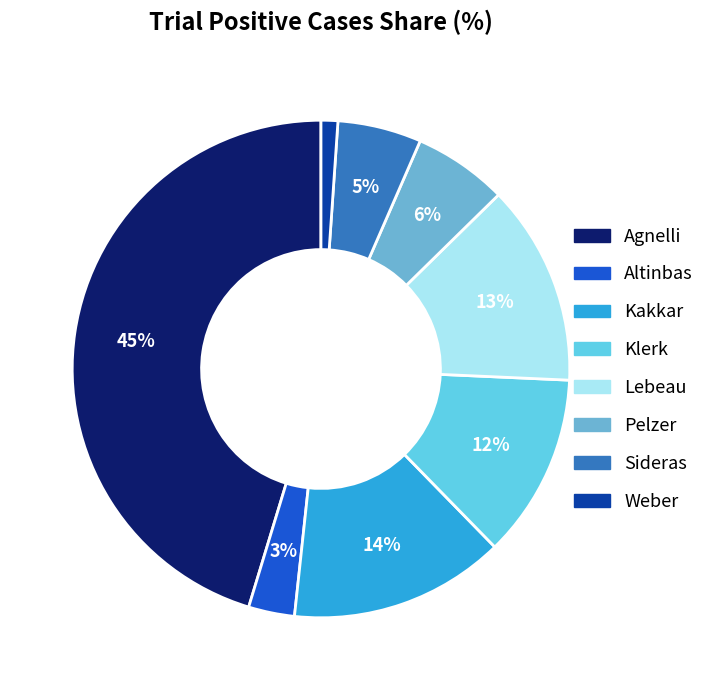

Is the sum of Weber and Sideras greater than half?

No